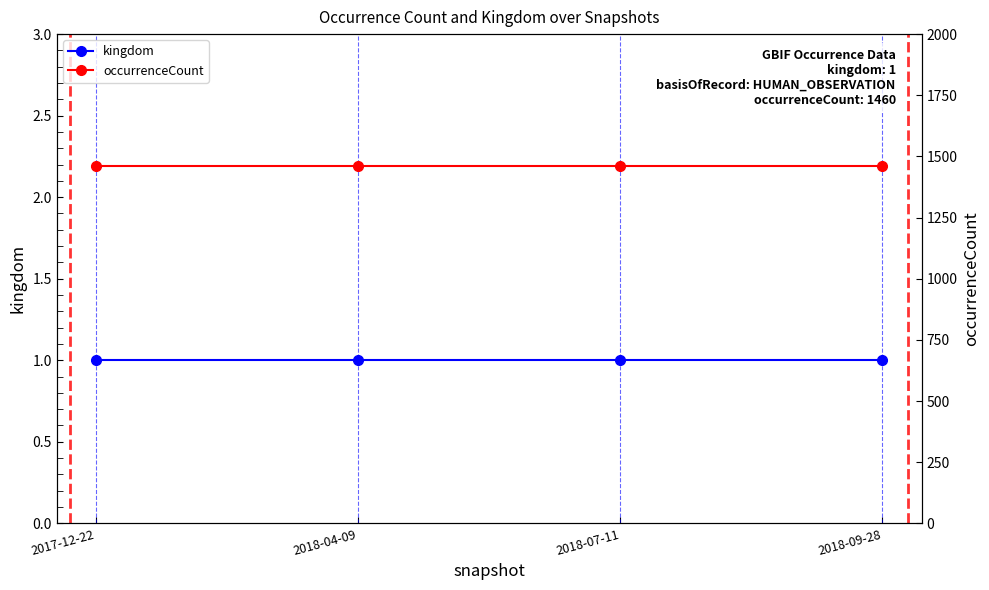

Which category has the lowest value in the kingdom series?

2017-12-22